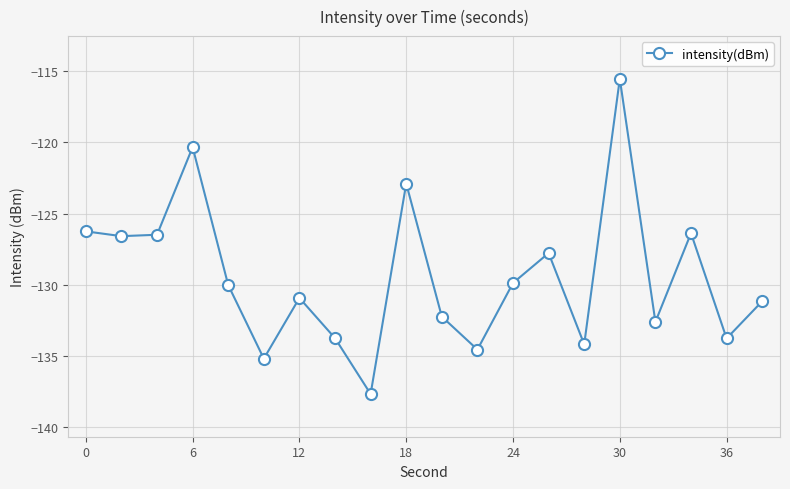

True or false: there are more than 1 points higher than both neighbors.

True